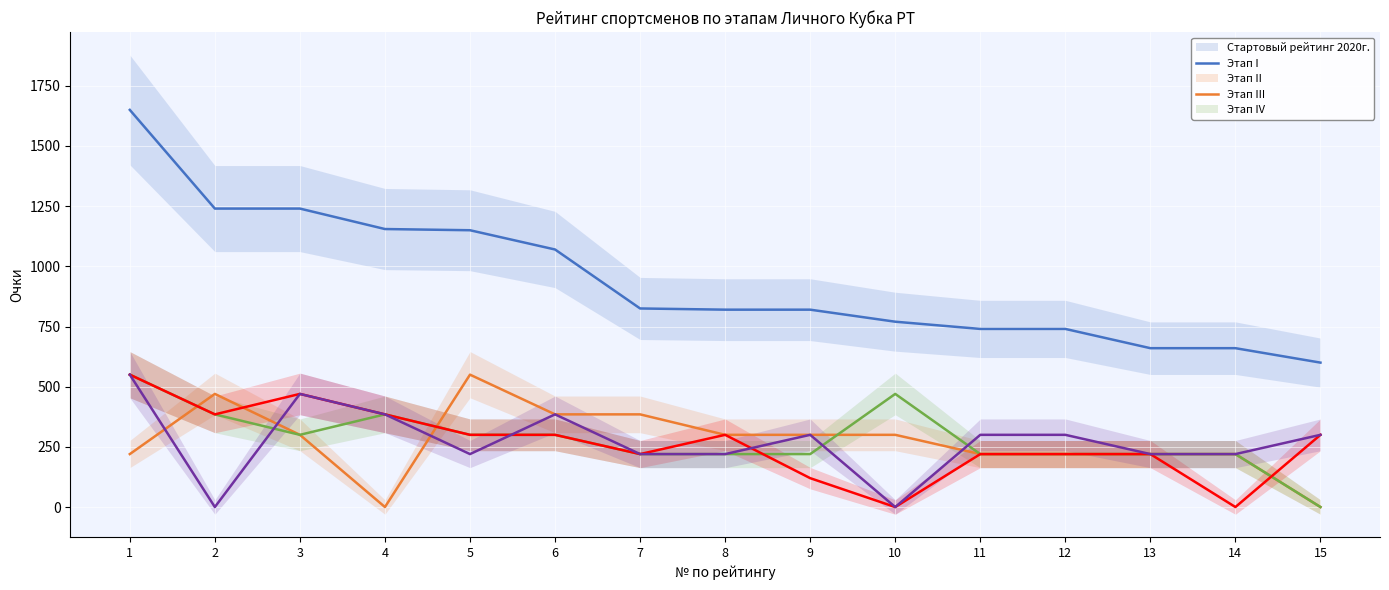

Reading right to left, what are all the values shown in this chart?

Стартовый рейтинг 2020г.: 600	660	660	740	740	770	820	820	825	1070	1150	1155	1240	1240	1650
Этап I: 0	220	220	220	220	300	300	300	385	385	550	0	300	470	220
Этап II: 0	220	220	220	220	470	220	220	220	300	300	385	300	385	550
Этап III: 300	0	220	220	220	0	120	300	220	300	300	385	470	385	550
Этап IV: 300	220	220	300	300	0	300	220	220	385	220	385	470	0	550